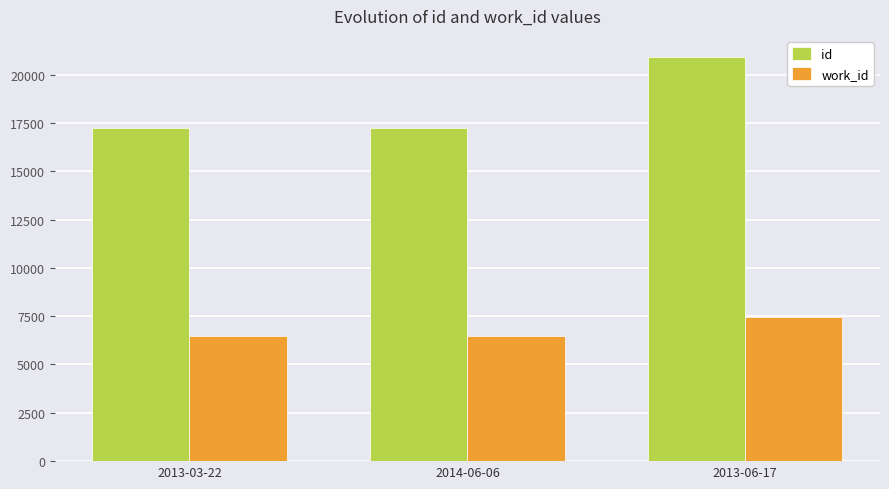

Is it true that id equals 17225 at 2013-03-22?

True